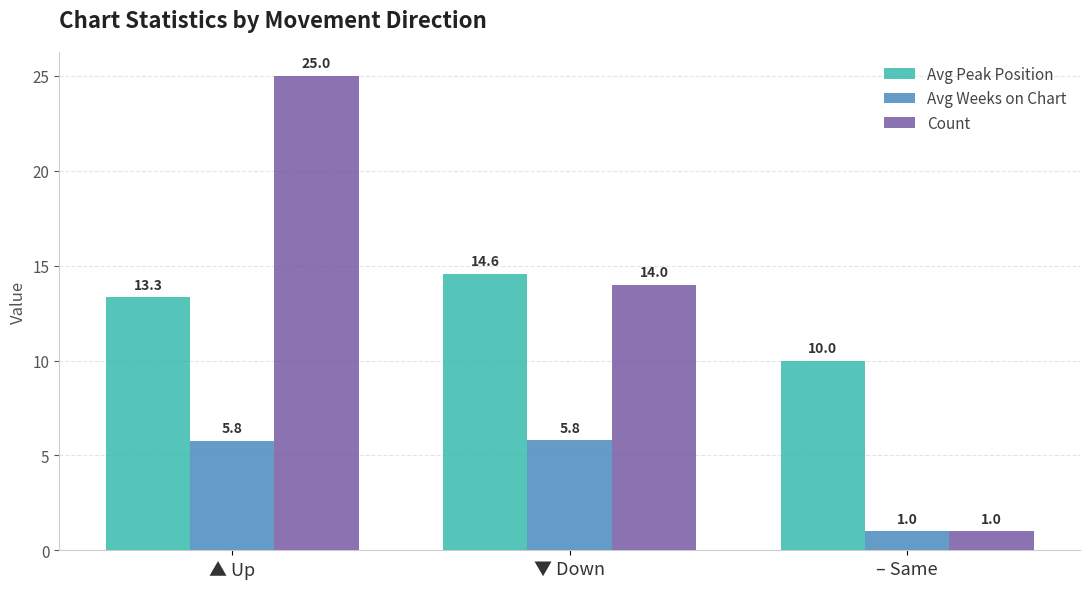

Reading right to left, list all the values displayed in this chart.

Avg Peak Position: – Same=10.0	▼ Down=14.6	▲ Up=13.3
Avg Weeks on Chart: – Same=1.0	▼ Down=5.8	▲ Up=5.8
Count: – Same=1.0	▼ Down=14.0	▲ Up=25.0